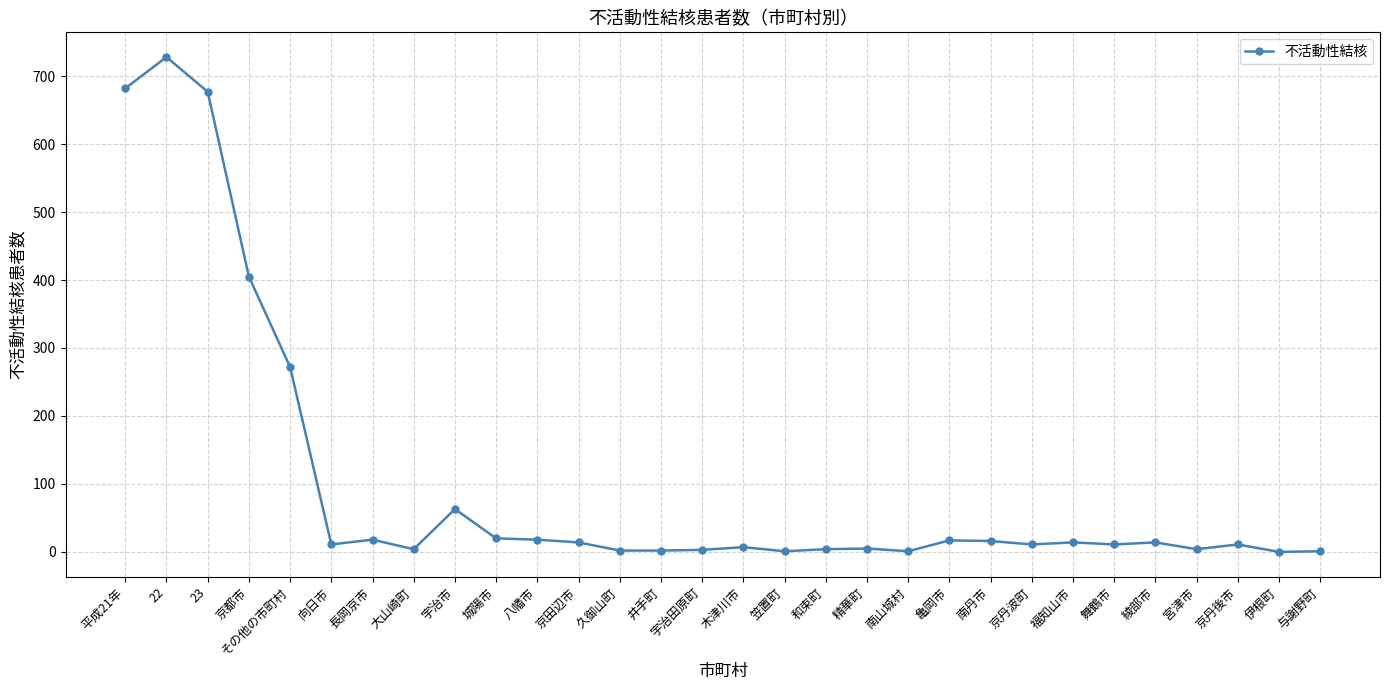

How many lines are shown in the chart?

1